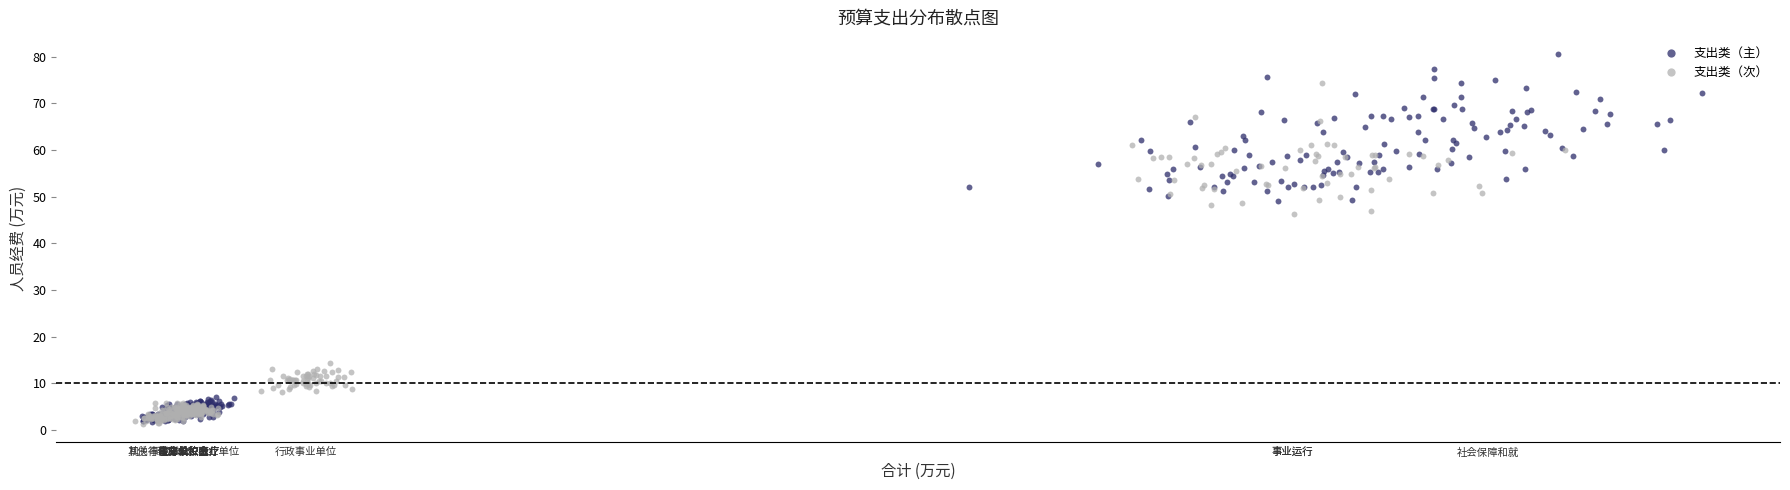

Which series reaches the maximum Y coordinate?

支出类（主）